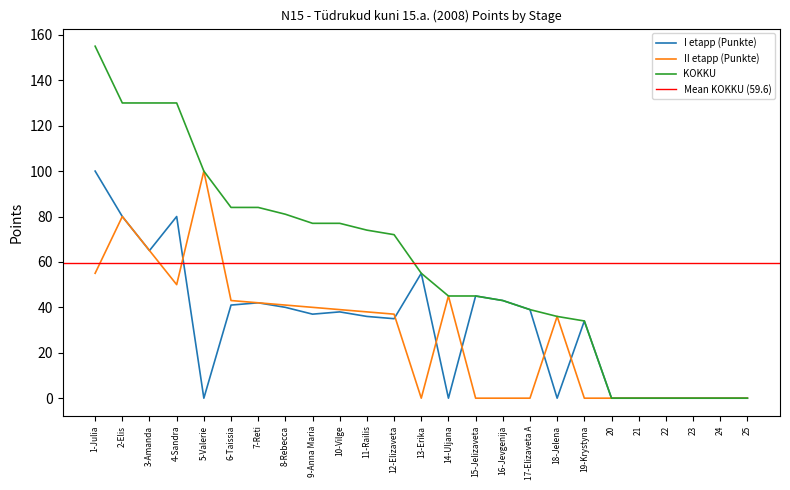

In I etapp (Punkte), how many points are higher than both neighbors (excluding endpoints)?

6